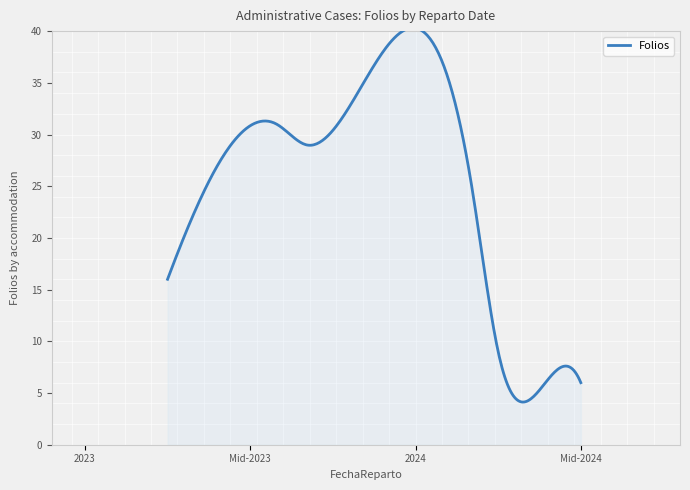

What is the difference between the maximum and minimum values?

36.2